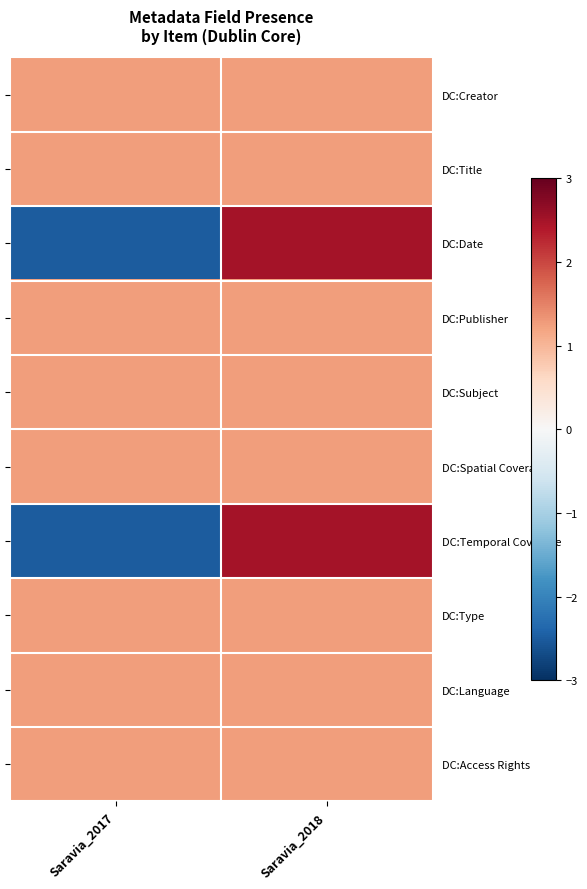

What is the total value across all series at Saravia_2017?

5.0